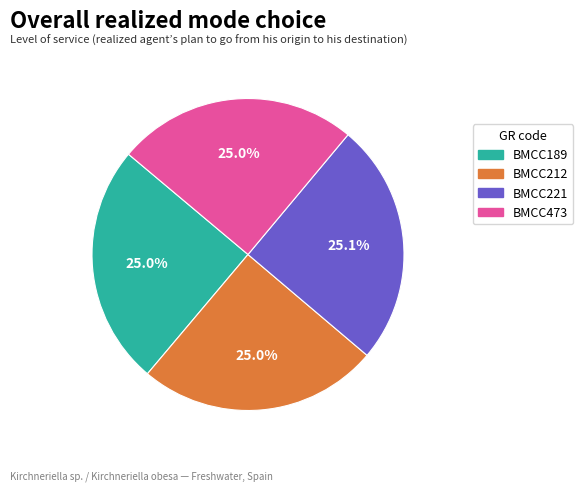

Does BMCC189 represent more than half of the total?

No